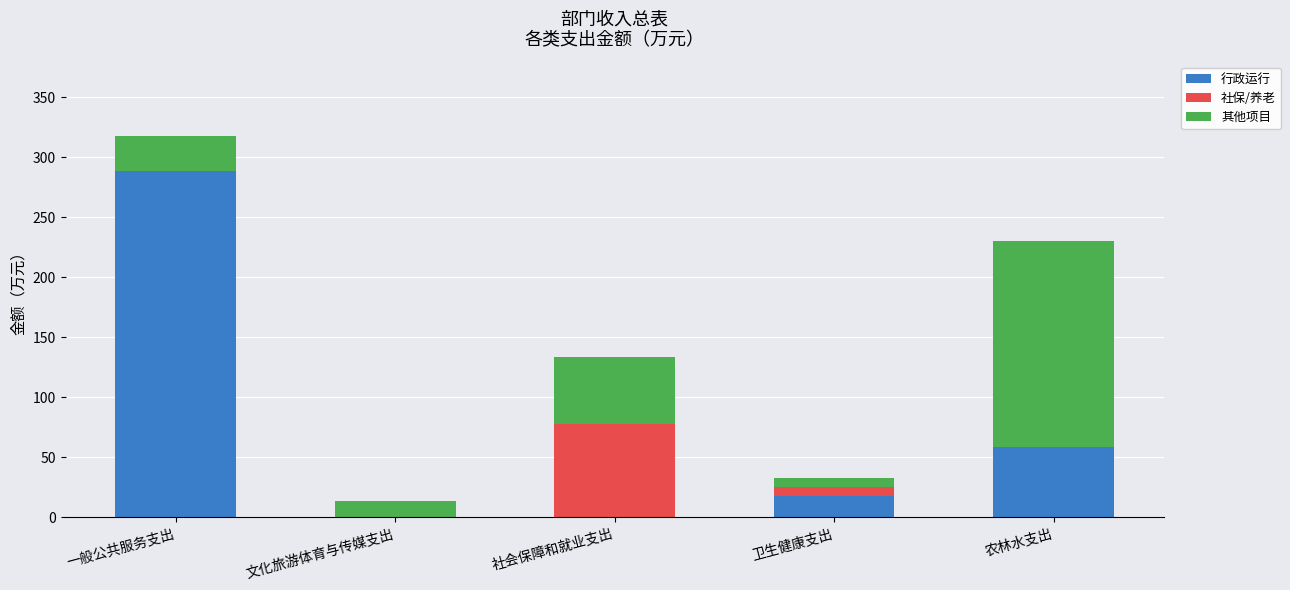

The value of 行政运行 at 农林水支出 is 83.4. True or false?

False